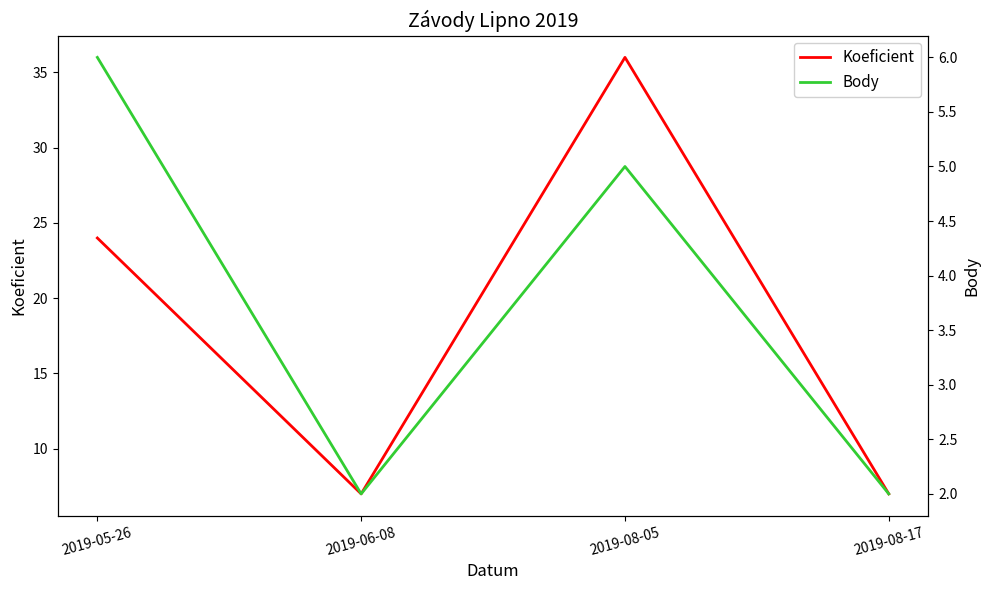

How many series are shown in this chart?

2